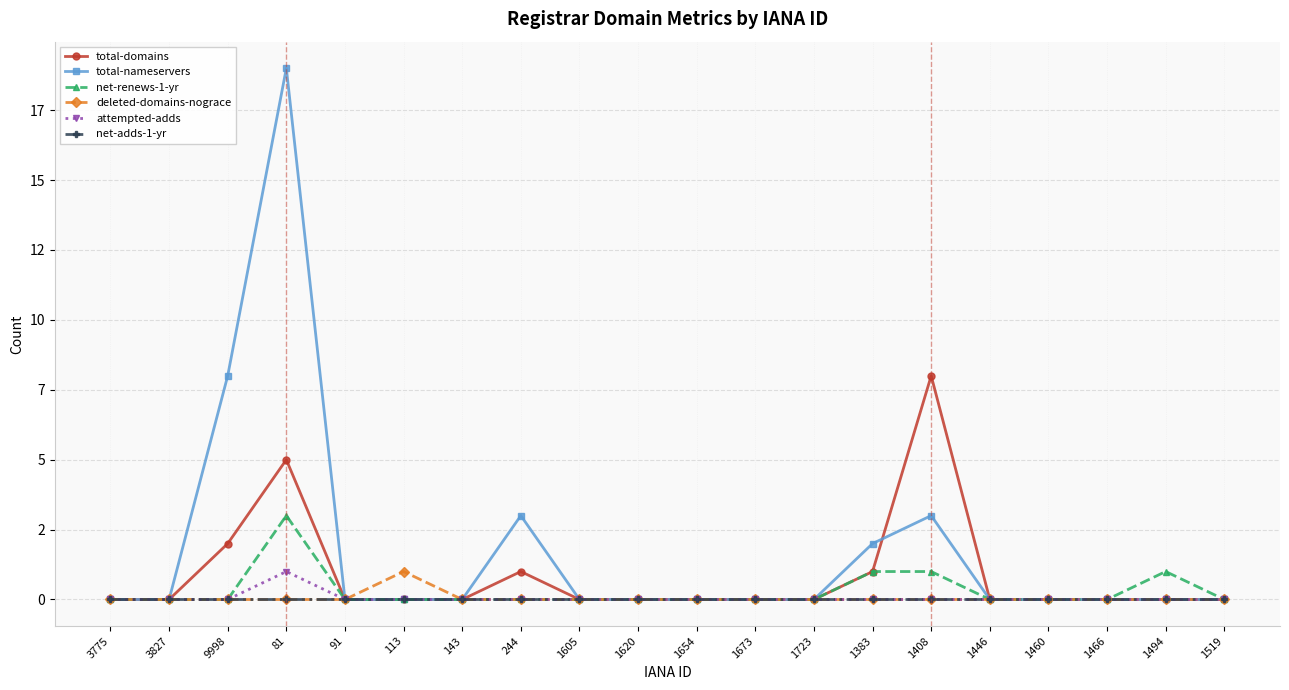

Between 1383 and 1620, which is larger?

1383